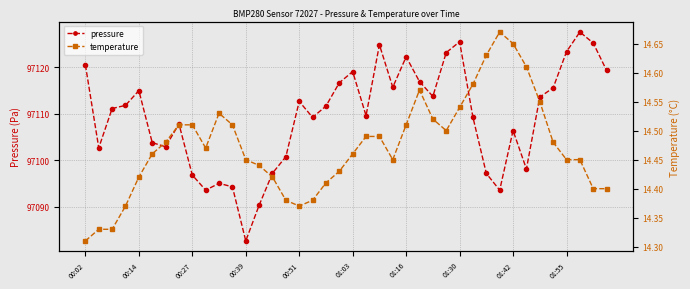

The temperature series shows 21.1 at 27. True or false?

False